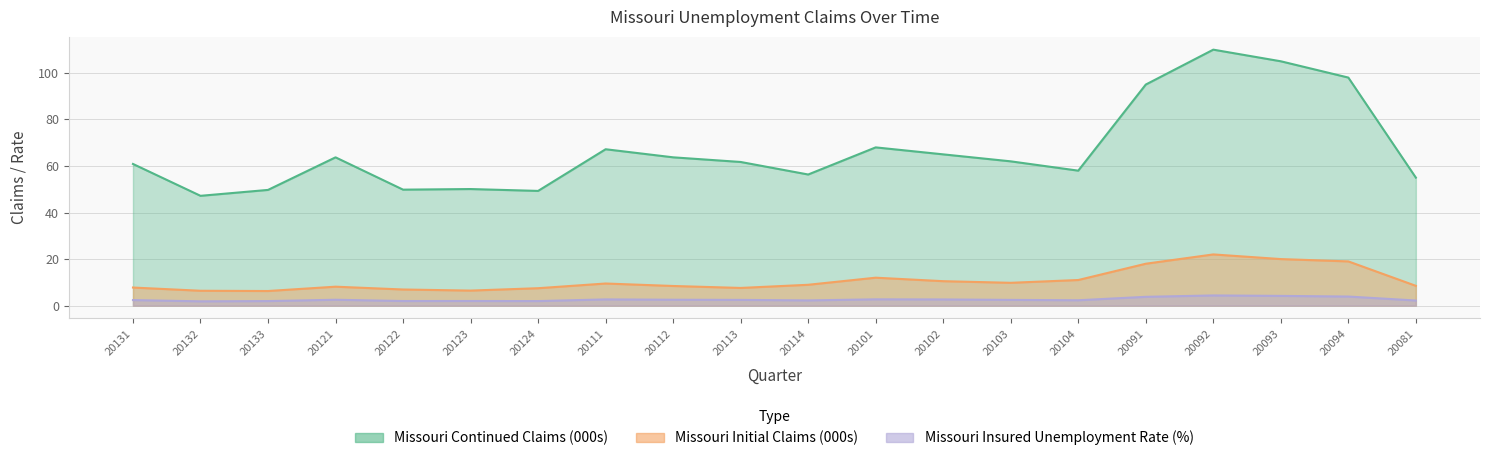

At which category does Missouri Insured Unemployment Rate reach its first local valley?

20132